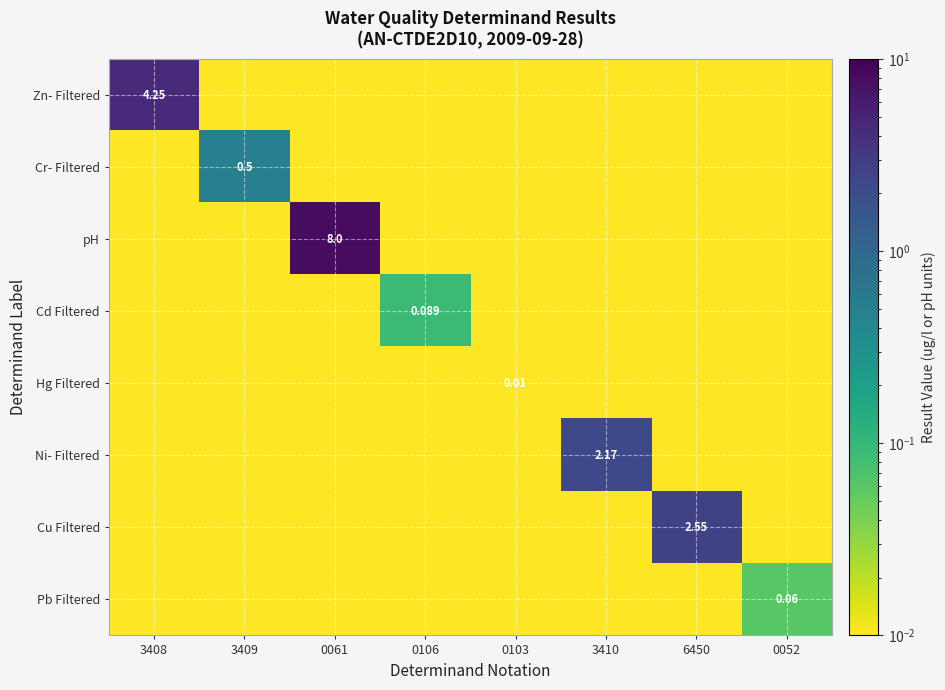

What is the difference between the highest and lowest values at 0061?

8.0